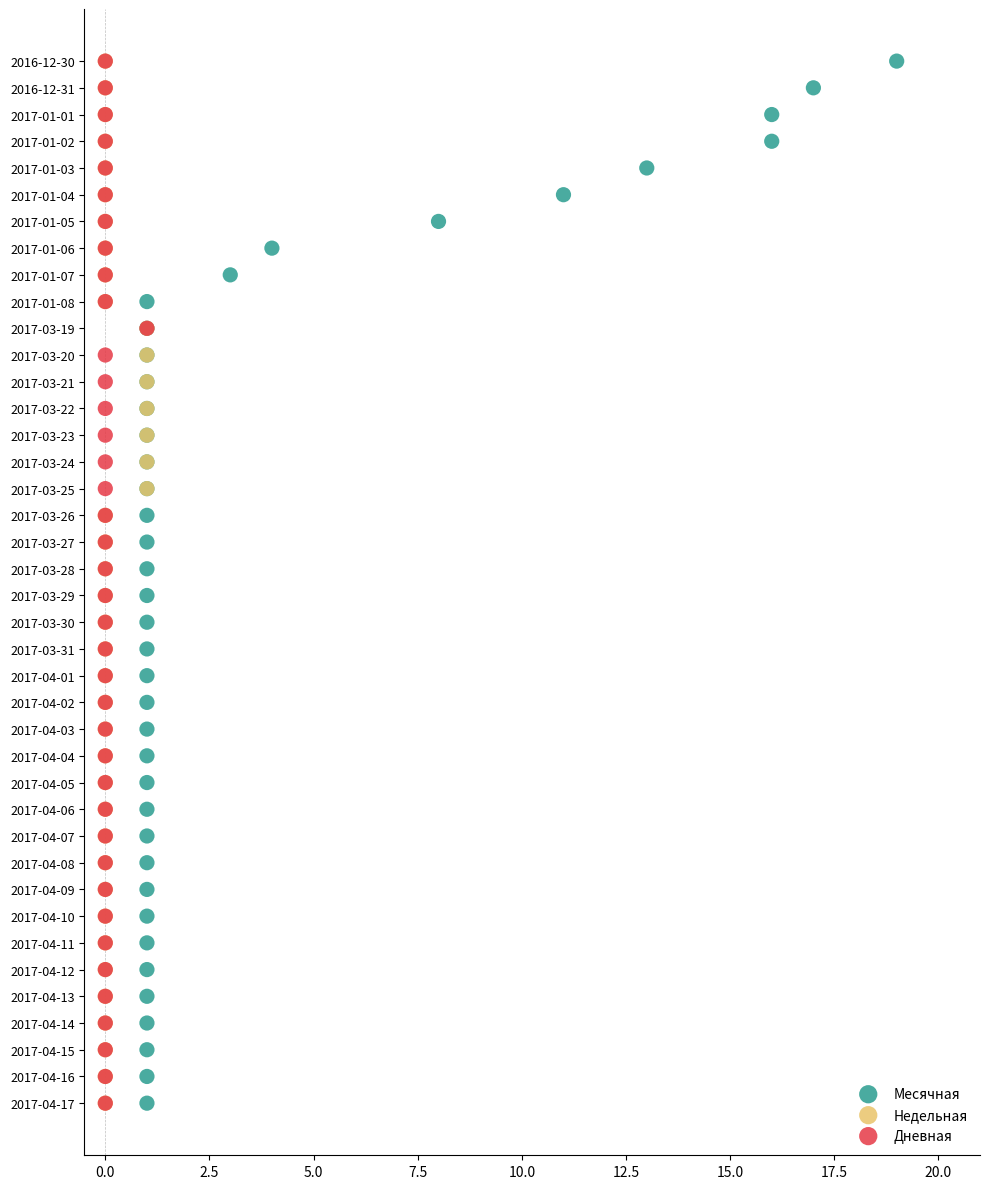

What are all the series names shown in the legend?

Месячная, Недельная, Дневная